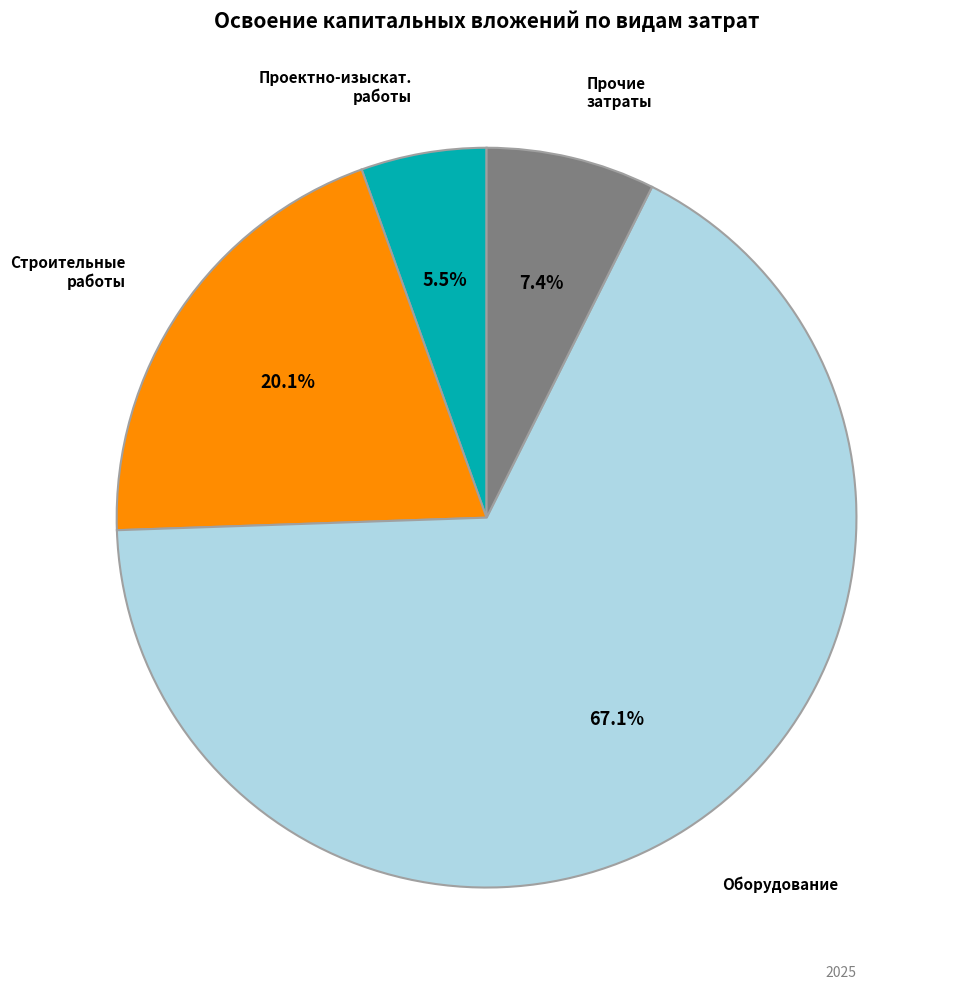

Count the number of slices in the pie.

4